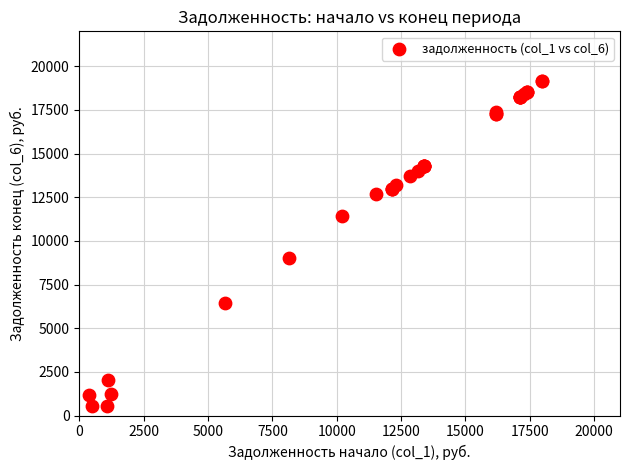

What Y value in the scatter plot is closest to 9858?

9019.1